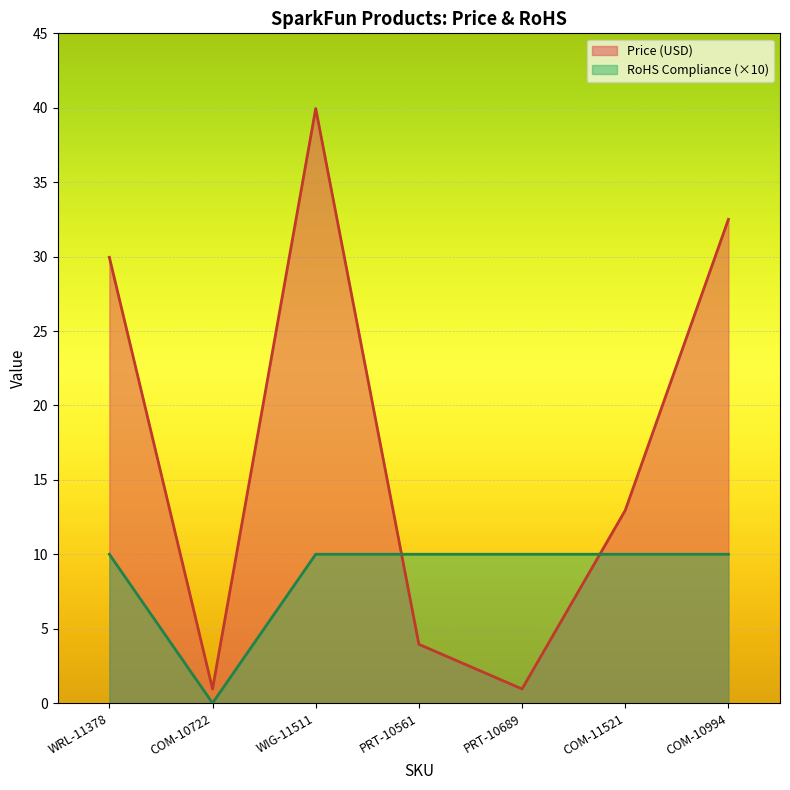

The value of RoHS Compliance at COM-10722 is 0.0. True or false?

True